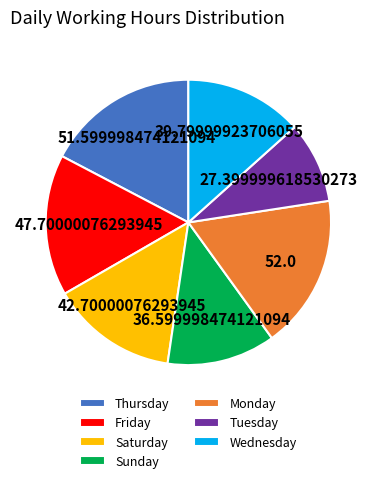

Combined, do Tuesday and Friday account for over 50%?

No